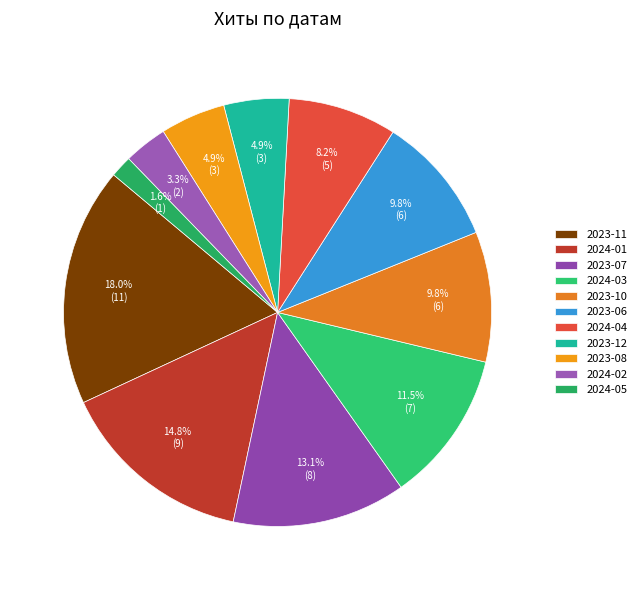

To the nearest percent, what is the difference between the largest and smallest slice percentages?

16%